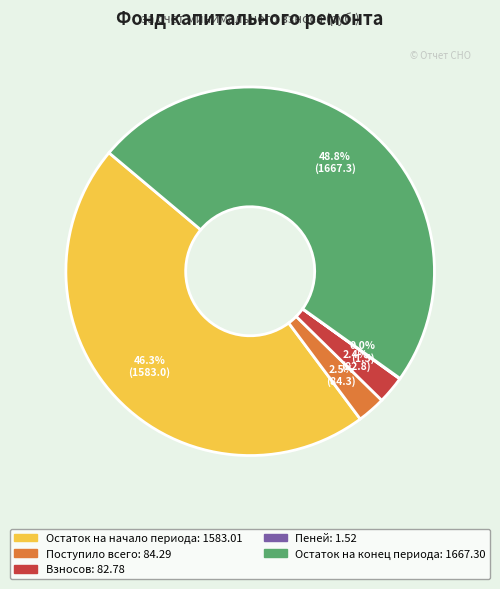

How much of the chart is everything except Остаток на конец периода?

51.2%